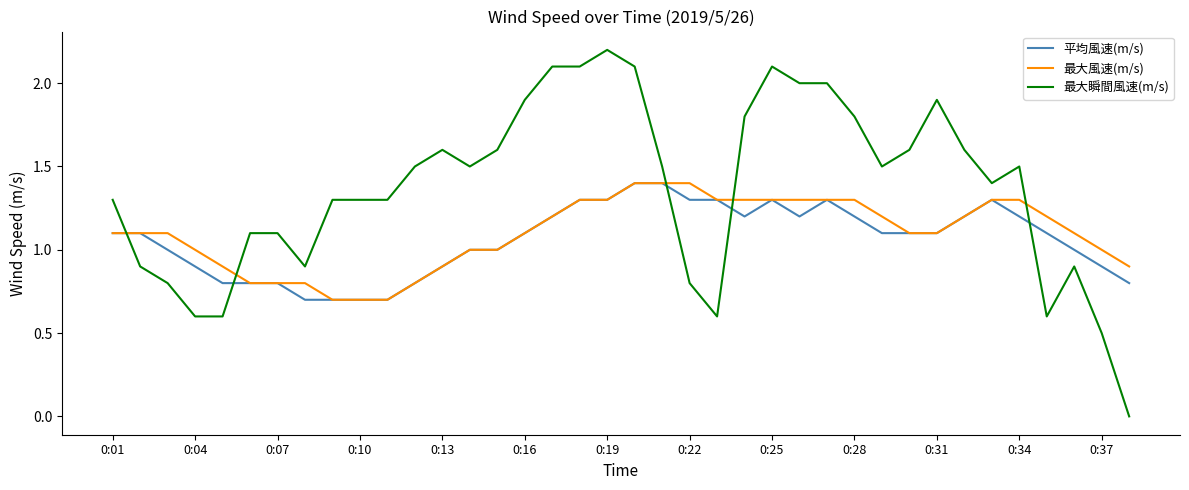

Which series ends up on top after the final intersection of 最大風速(m/s) and 最大瞬間風速(m/s)?

最大風速(m/s)